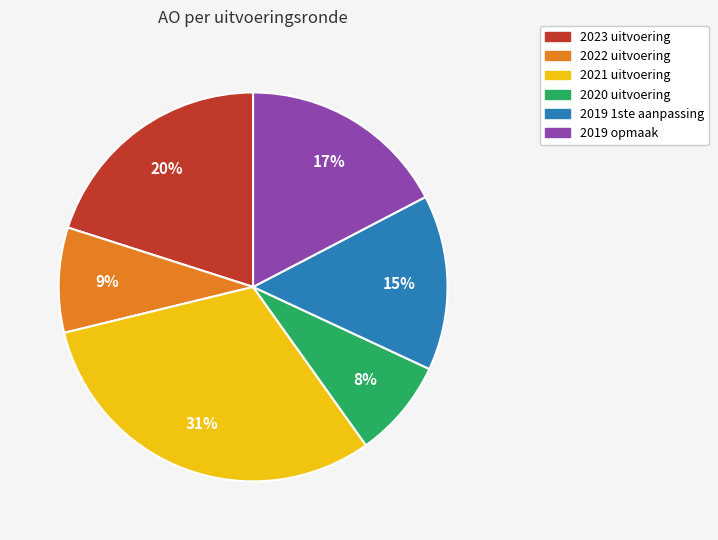

Approximately how many times larger is the value at 2022 uitvoering compared to 2019 opmaak?

0.5